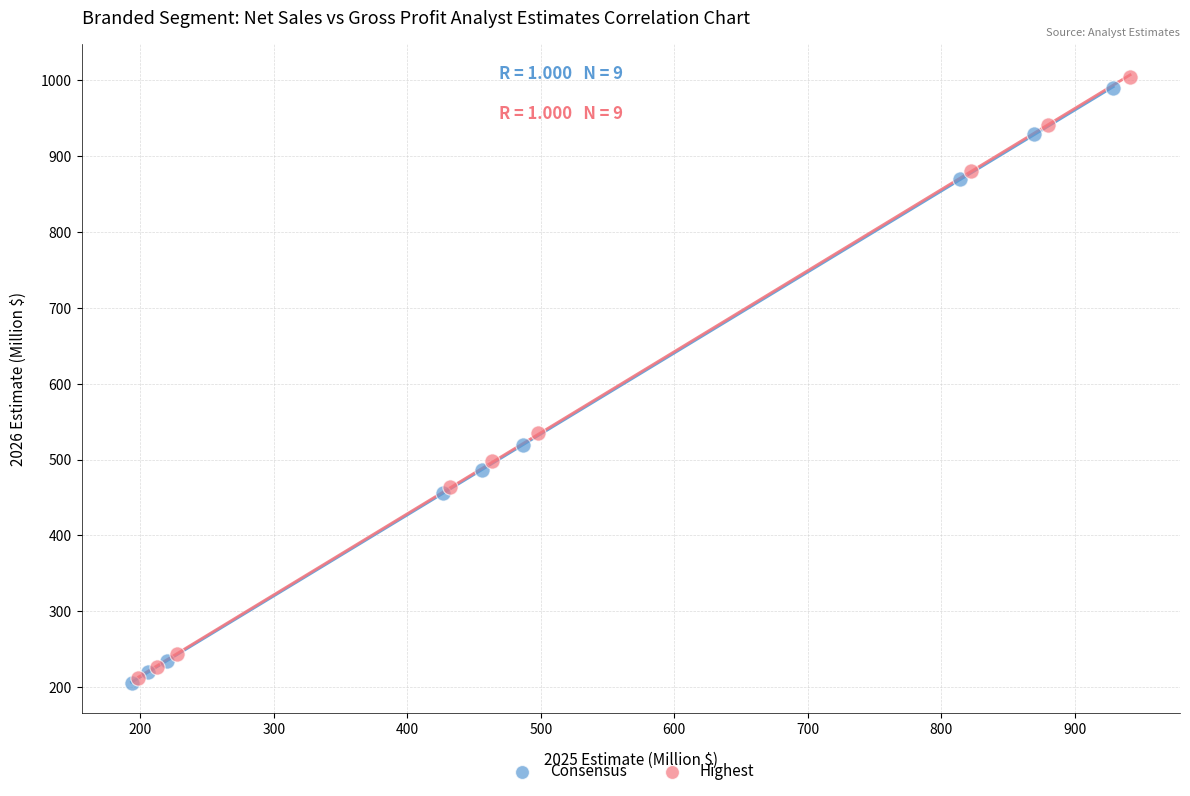

Which series has the widest spread of Y values?

Highest